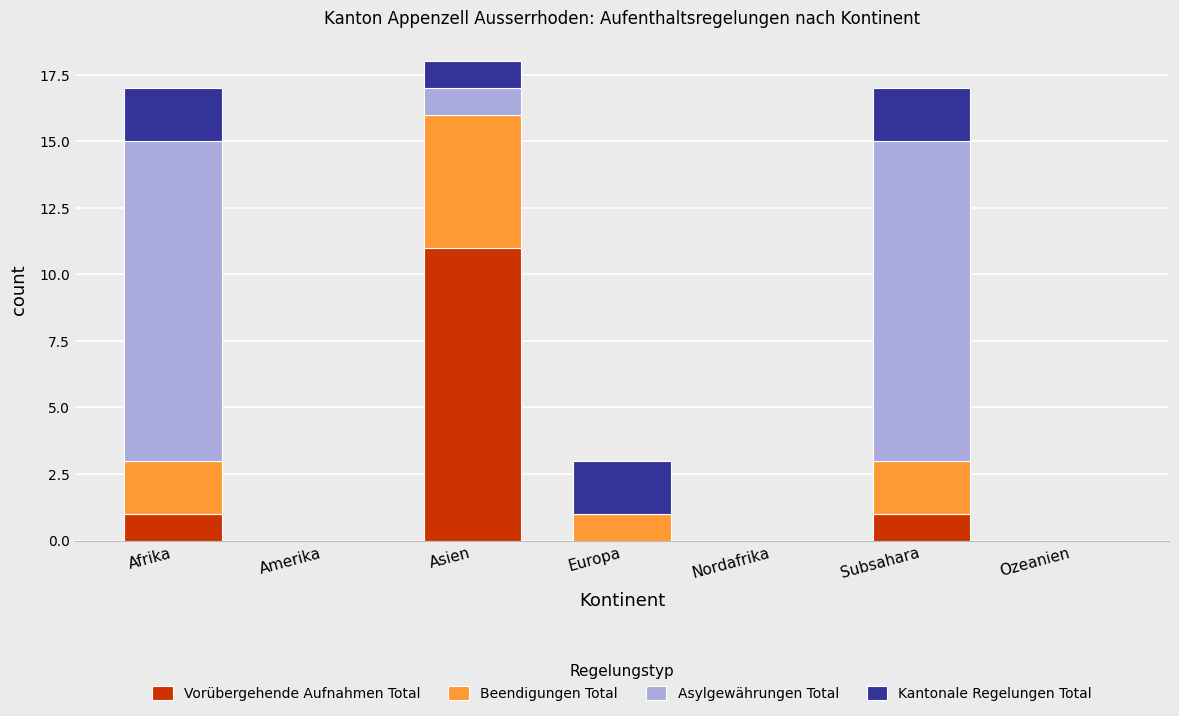

True or false: Vorübergehende Aufnahmen Total has a value of 6 at Ozeanien.

False